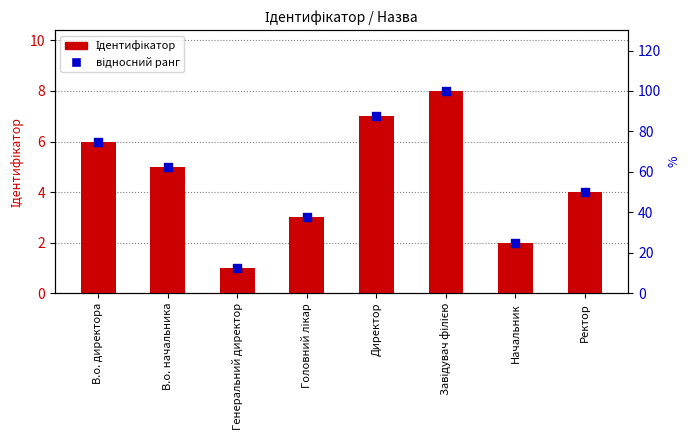

Which series reaches the minimum Y coordinate?

Ідентифікатор